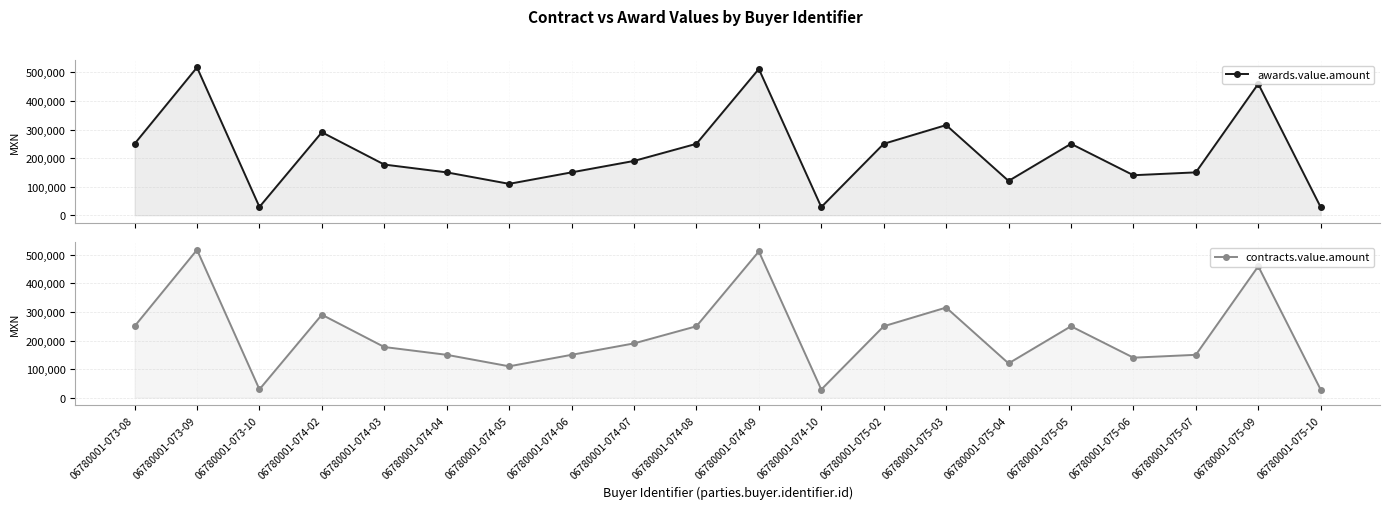

What is the difference between the second highest and second lowest values in the contracts.value.amount series?

483500.0